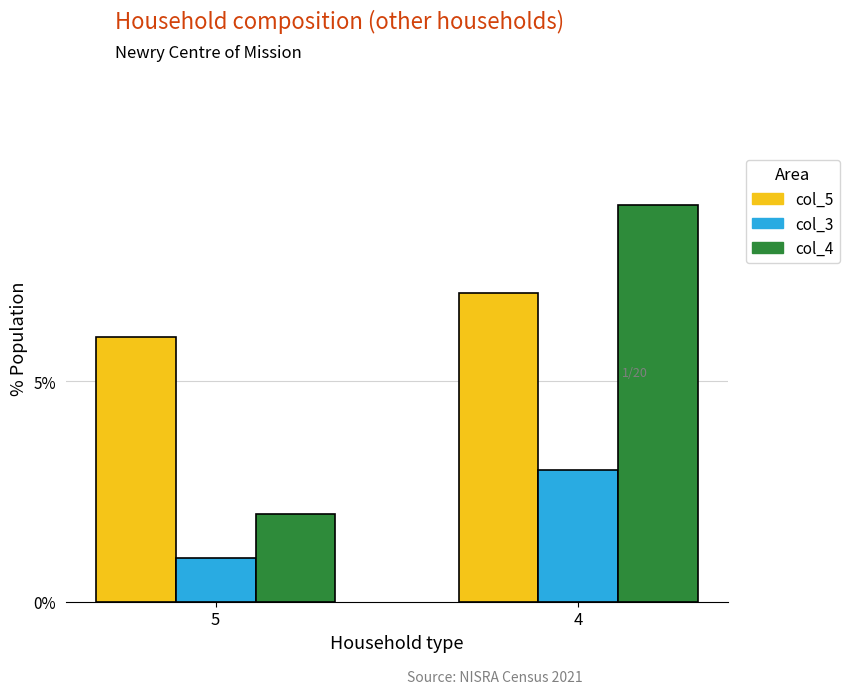

Are the bars grouped side by side (vs. stacked)?

Yes